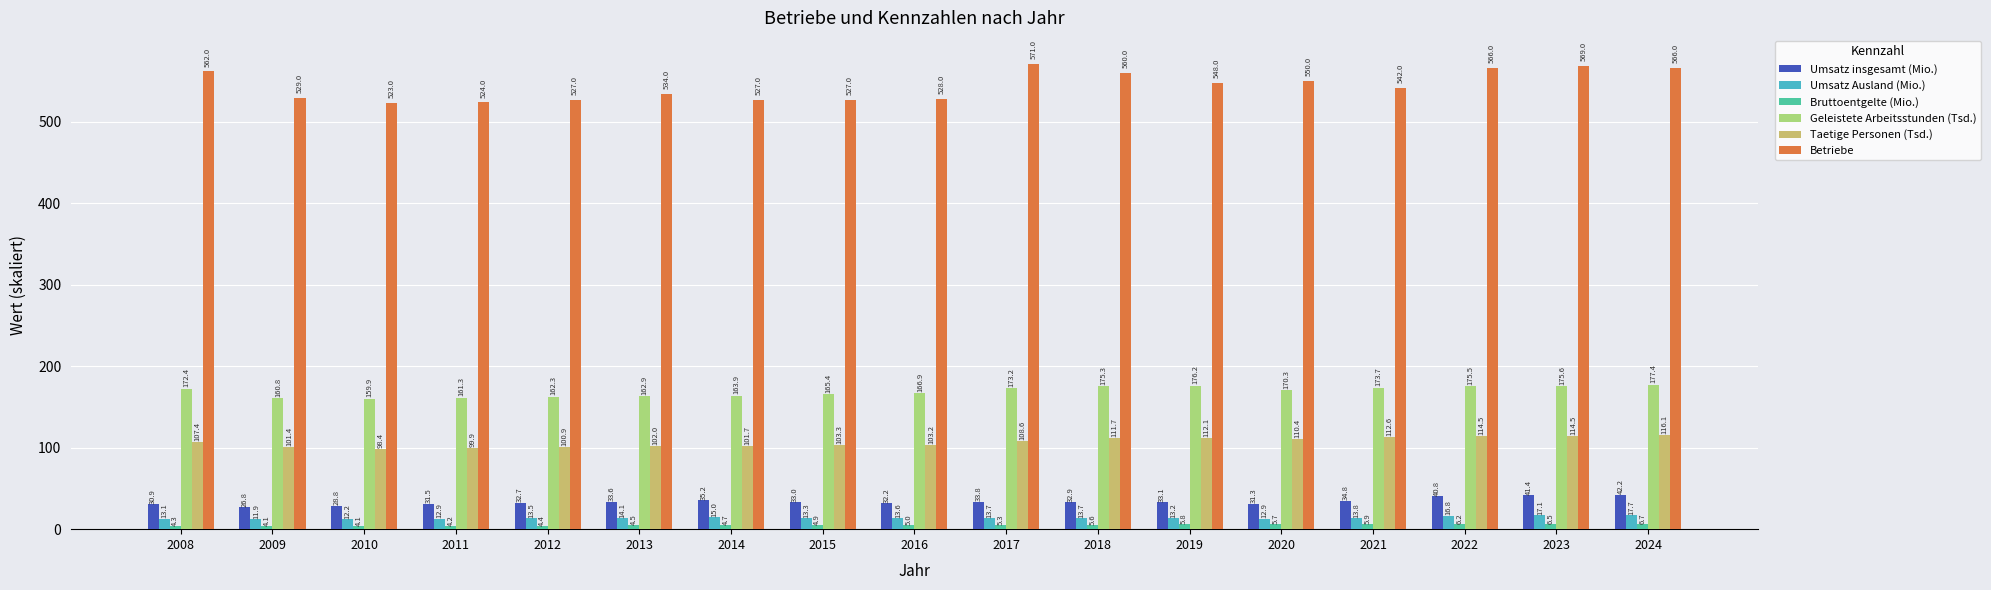

What is the sum of all Taetige Personen (Tsd.) values?

1818.9